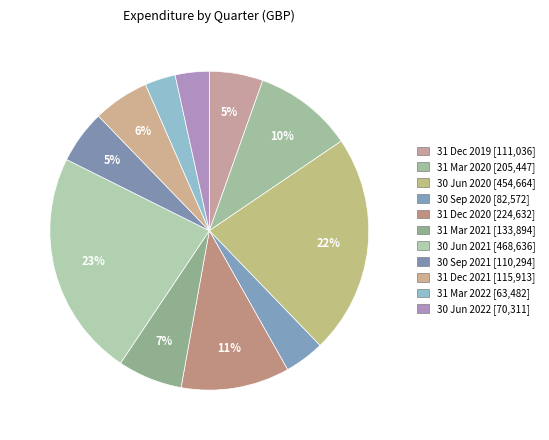

True or false: 31 Mar 2022 accounts for 3% of the total.

True